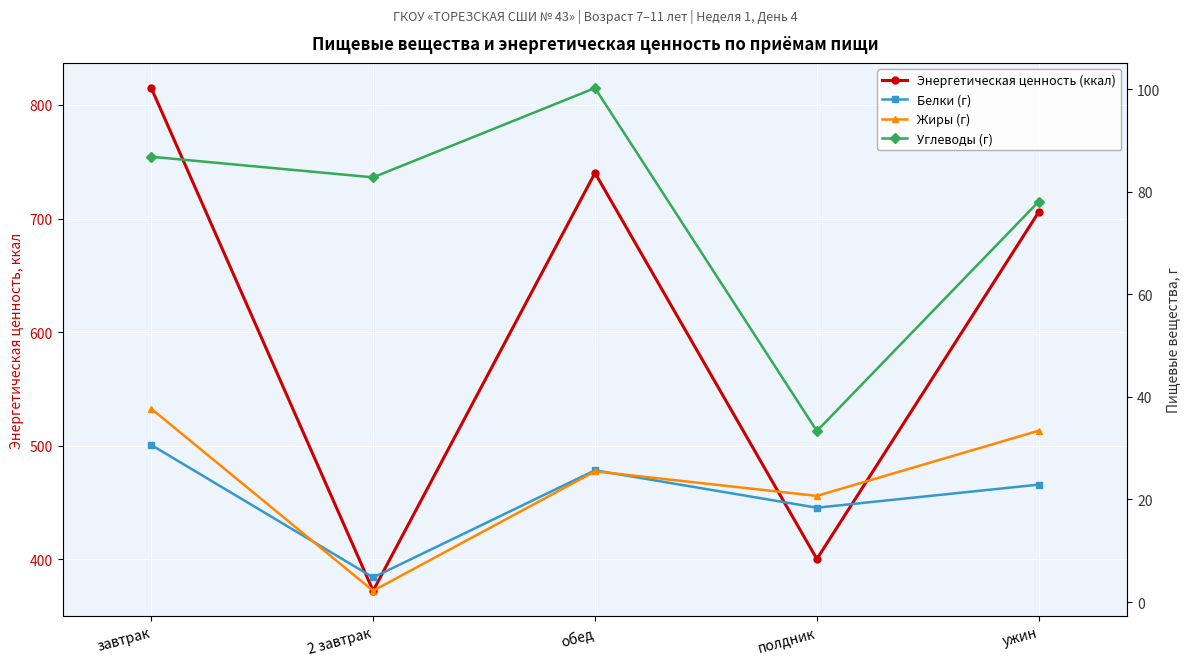

What is the difference between the maximum and minimum values in the Жиры (г) series?

35.5